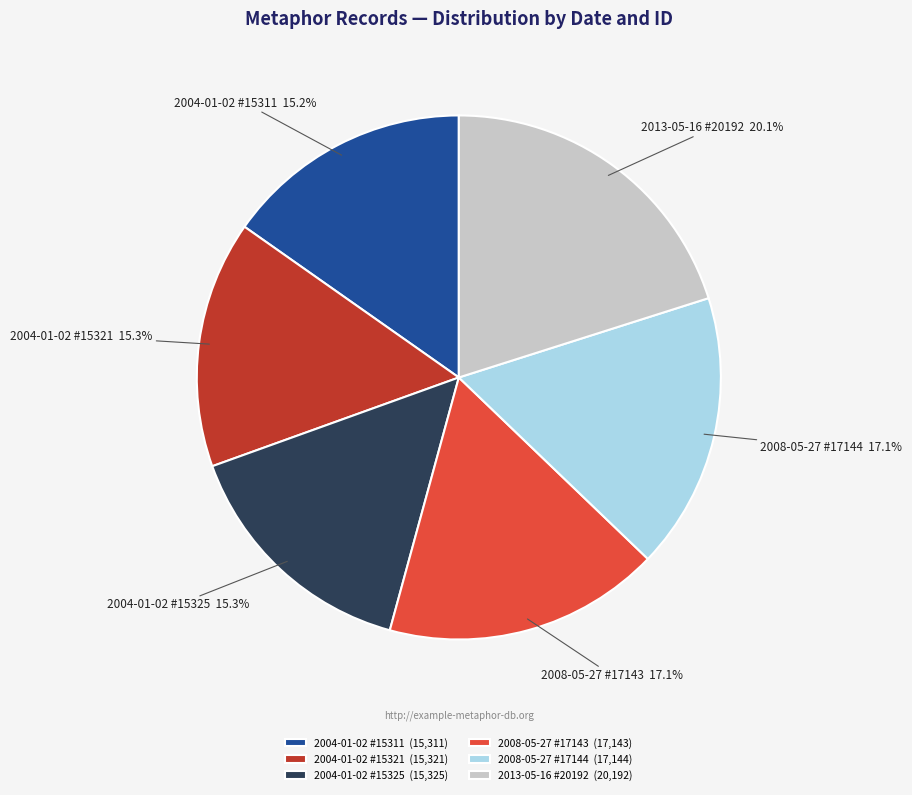

Does any single category account for the majority?

No